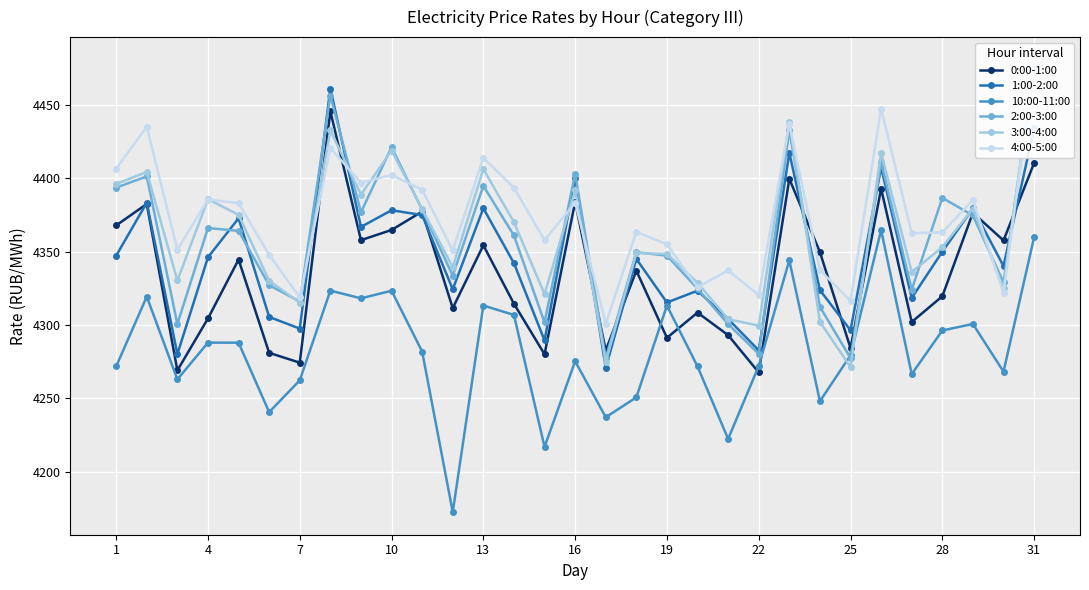

How many interior local peaks does the 0:00-1:00 series have?

11